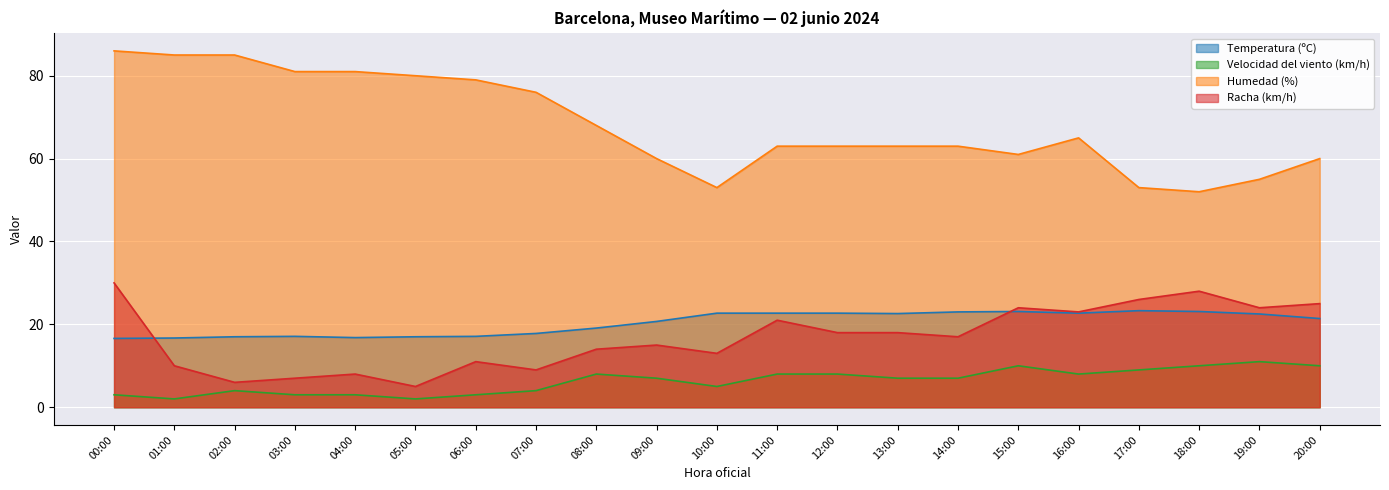

How many lines are shown in the chart?

4